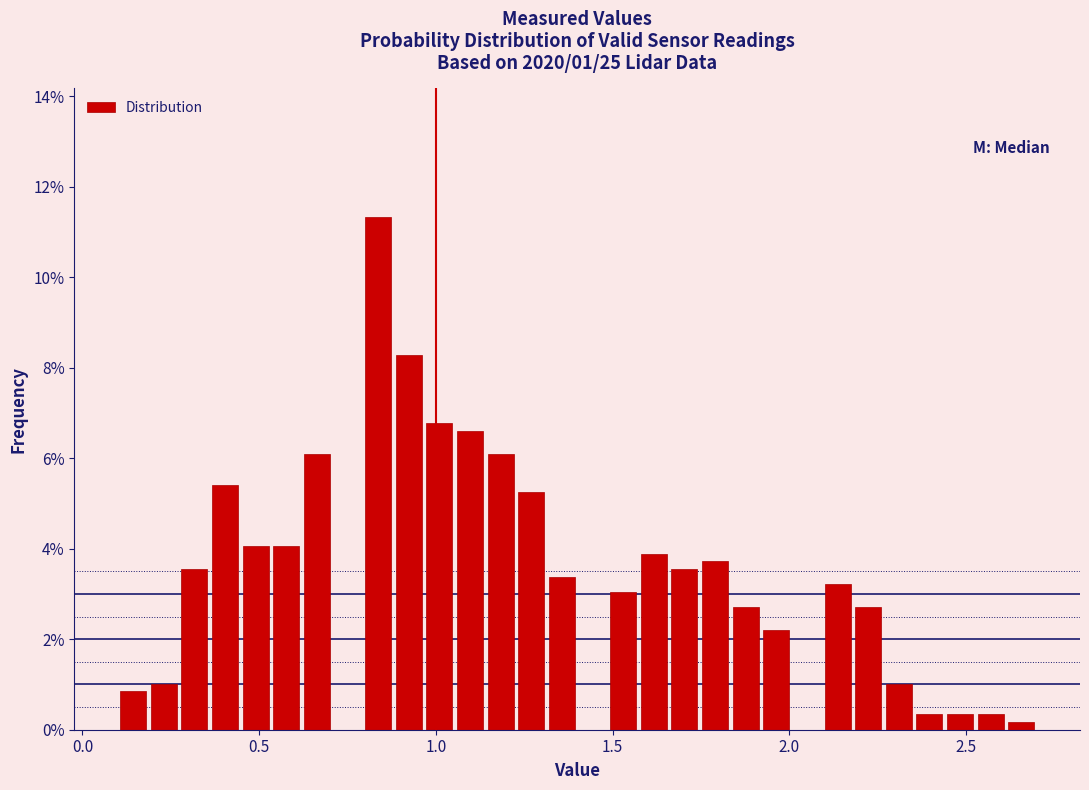

Around what value on the x-axis is the tallest bar? Give the approximate position of its centre, as read against the axis.

0.85